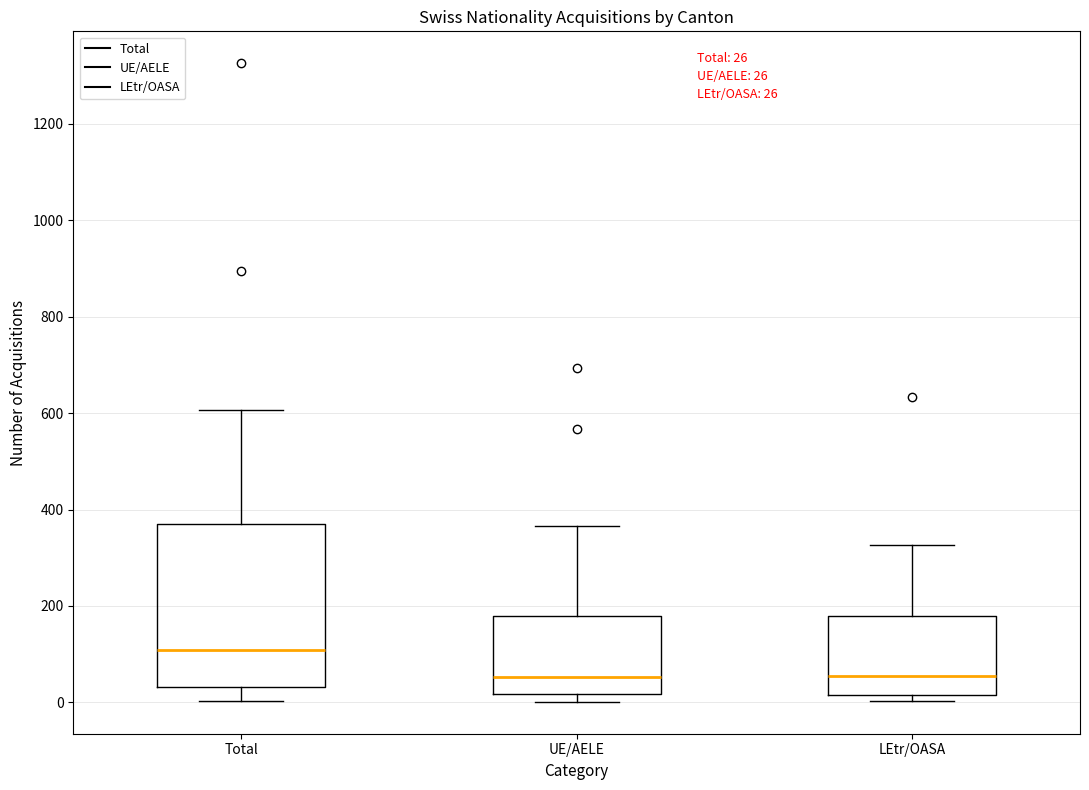

Which box has the highest median line?

Total